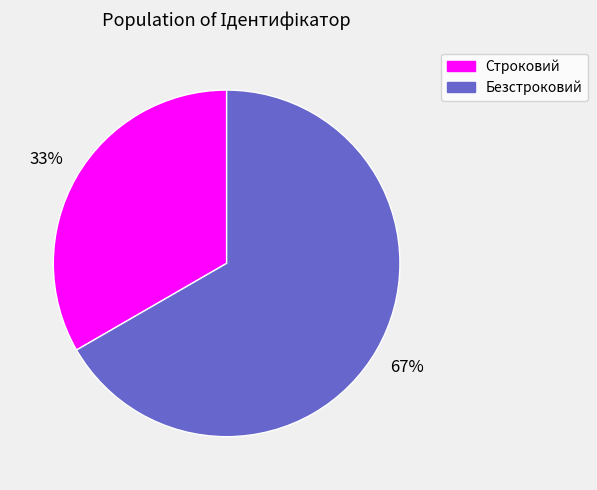

Which slice is the largest?

Безстроковий